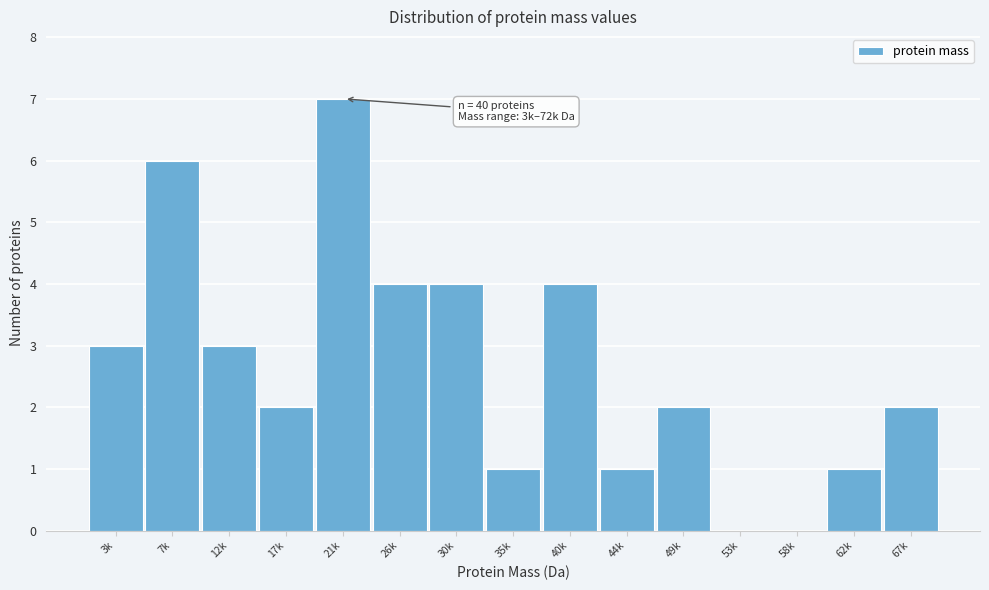

Reading left to right, transcribe all the data shown in this chart.

3k=3	7k=6	12k=3	17k=2	21k=7	26k=4	30k=4	35k=1	40k=4	44k=1	49k=2	53k=0	58k=0	62k=1	67k=2